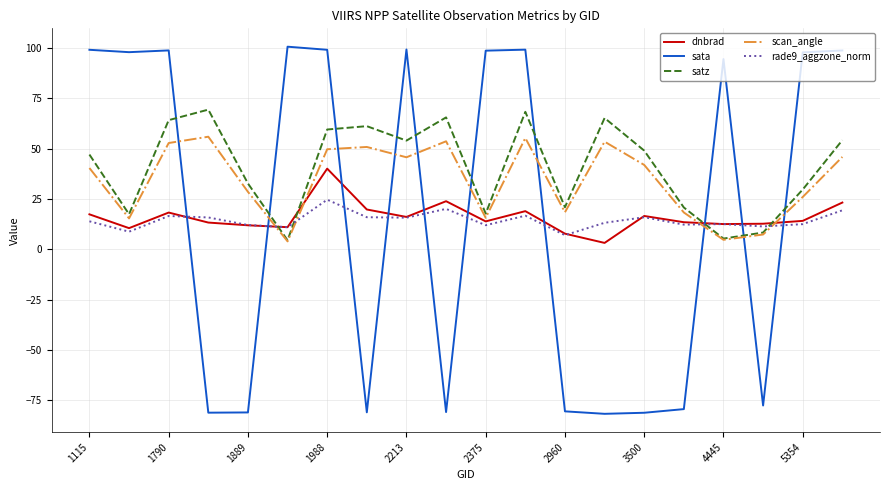

What is the minimum value shown in the chart?

-81.7